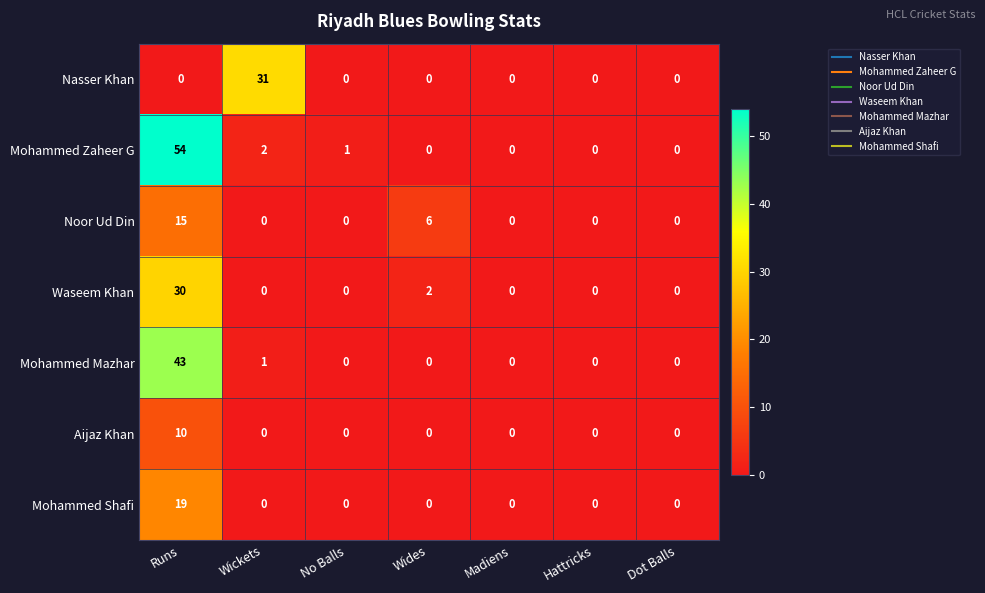

At which category is the sum across all series the highest?

Runs